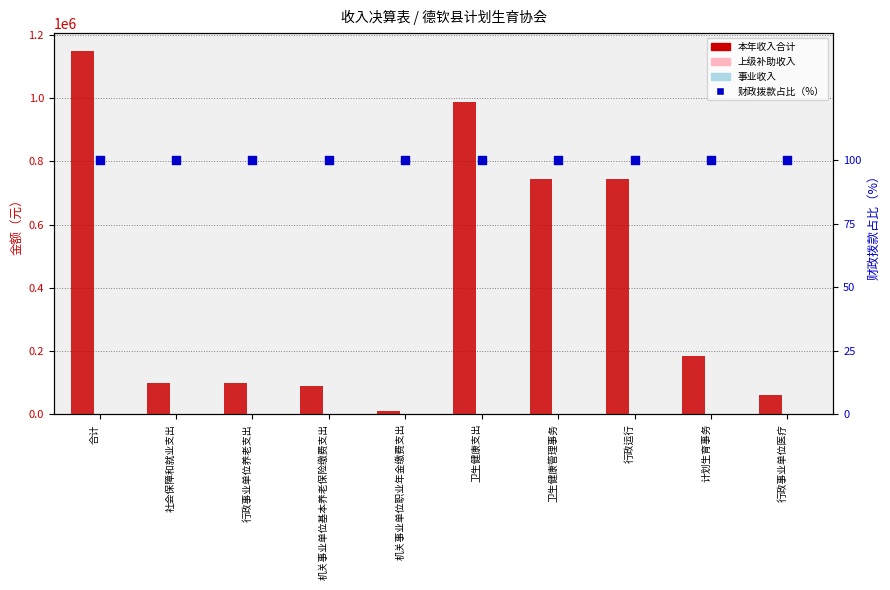

Is the value of 经营收入 at 计划生育事务 greater than the value of 上级补助收入 at 行政事业单位医疗?

No